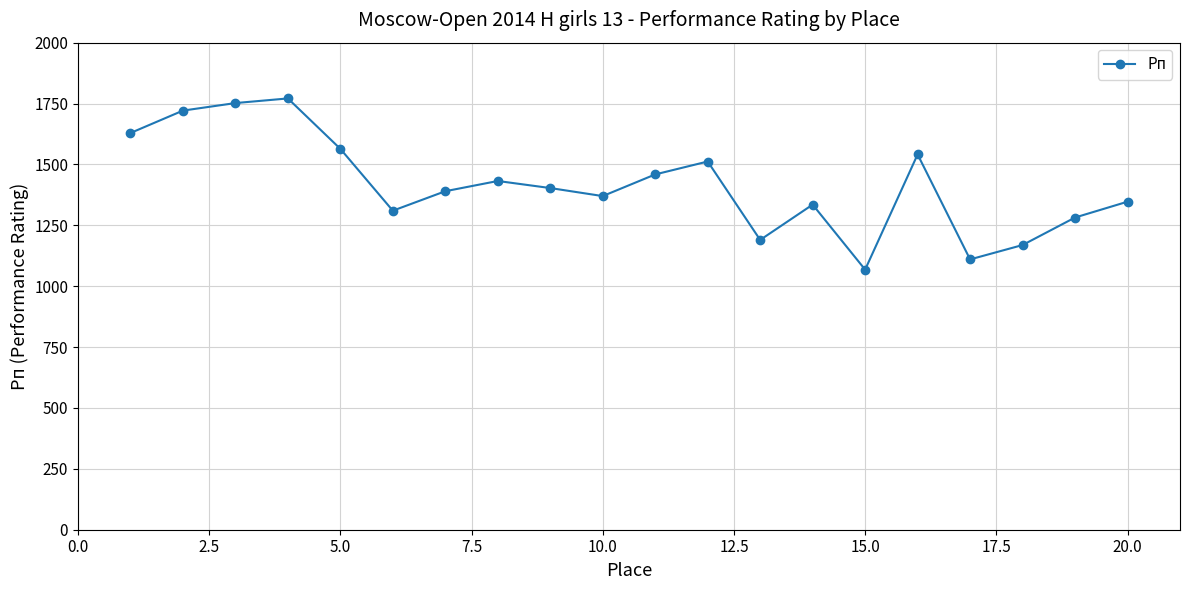

What is the sum of all values?

28355